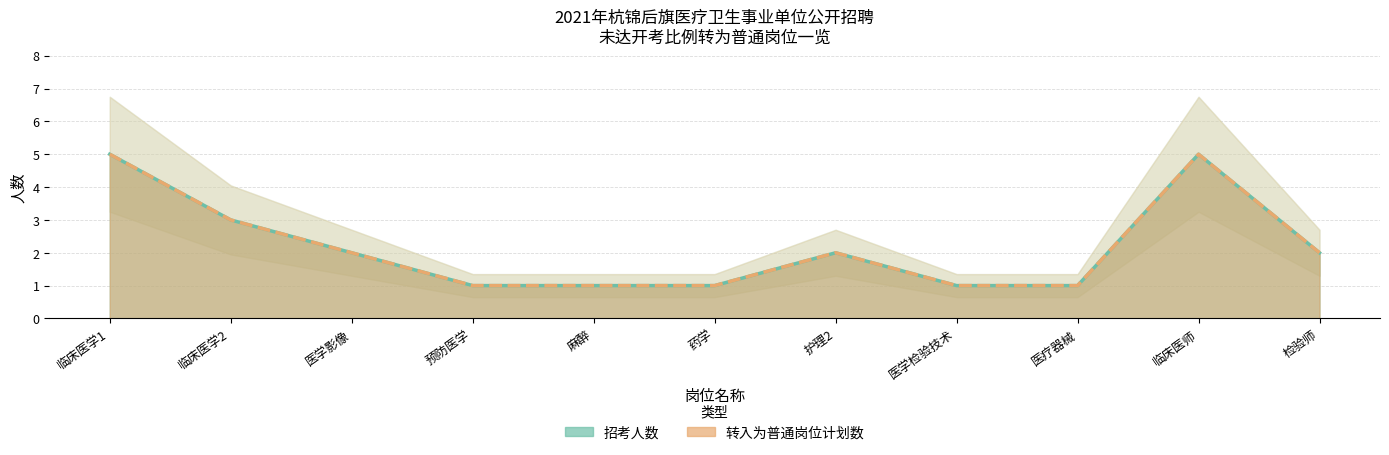

What is the difference between the maximum and second lowest values in the 转入为普通岗位计划数 series?

4